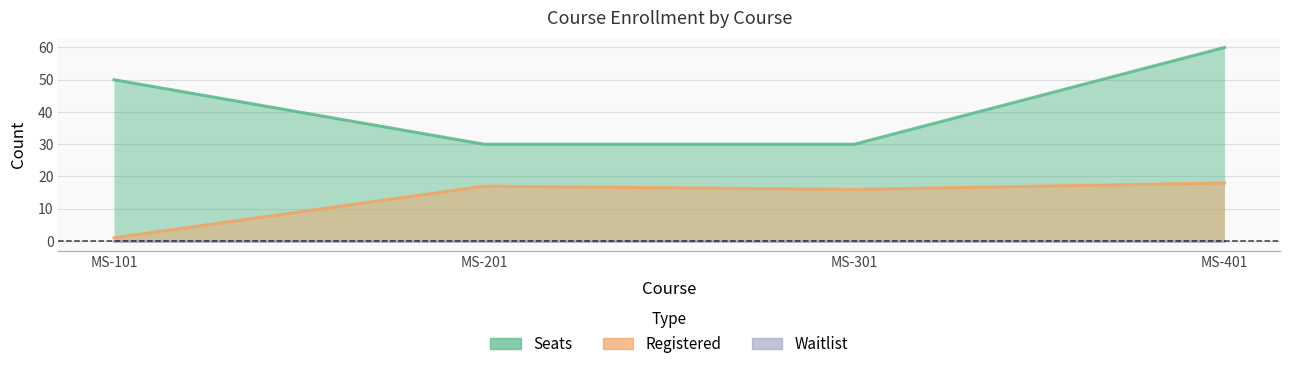

The value of Registered at MS-401 is 18. True or false?

True